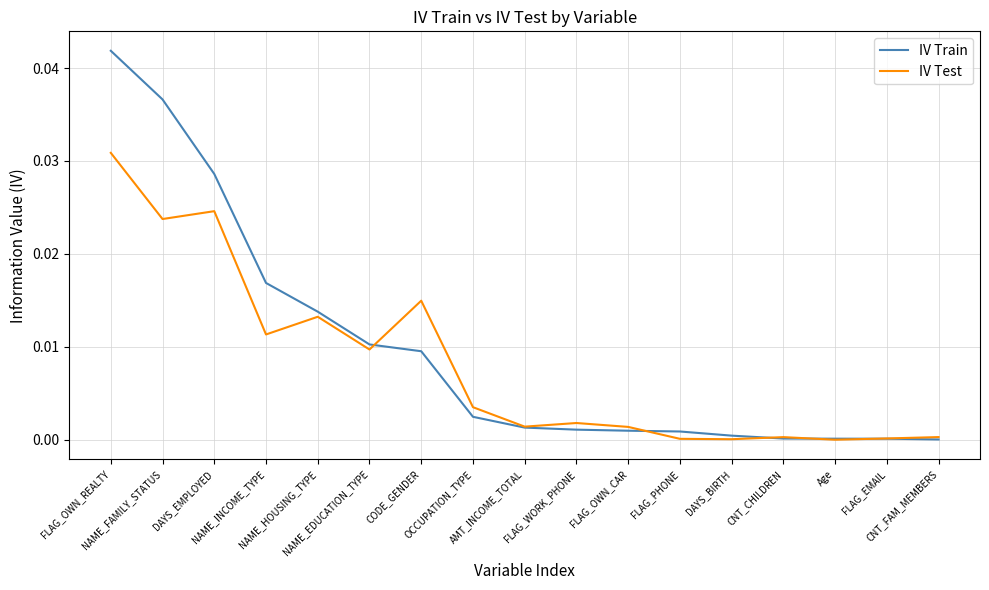

Which series has the largest range (max minus min)?

IV Train